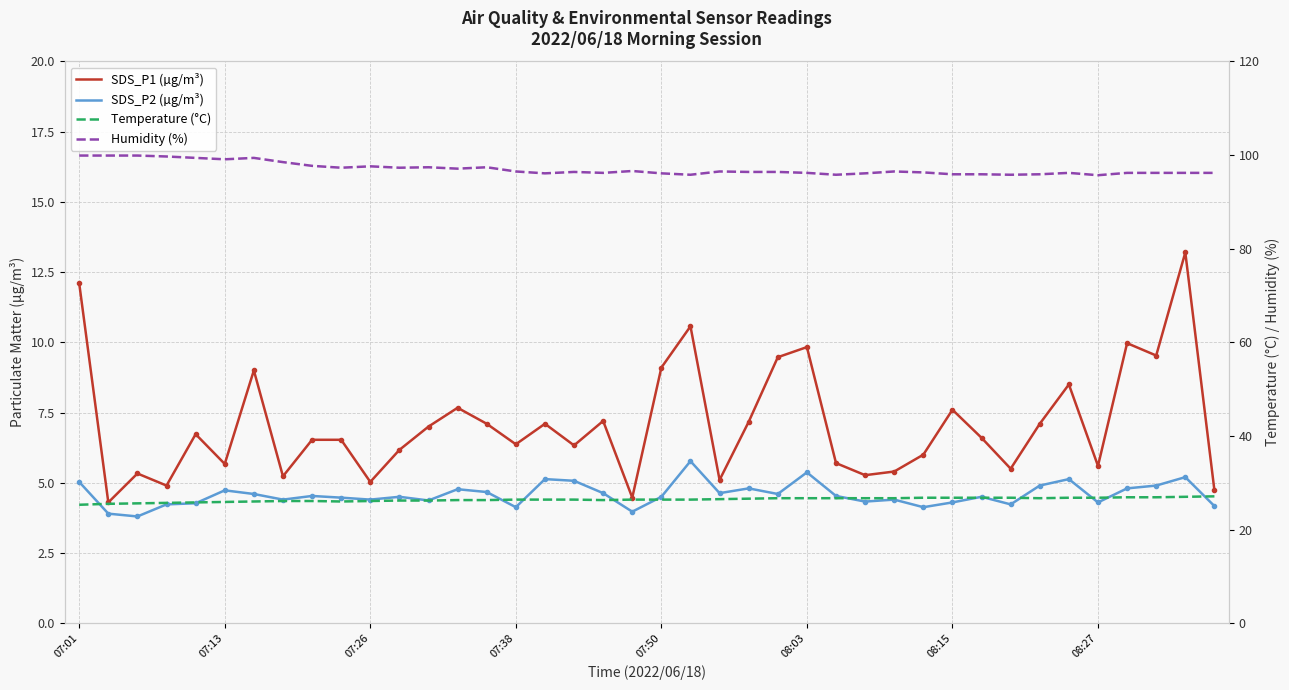

Is the value of SDS_P2 (µg/m³) at 08:03 greater than the value of SDS_P1 (µg/m³) at 07:26?

Yes